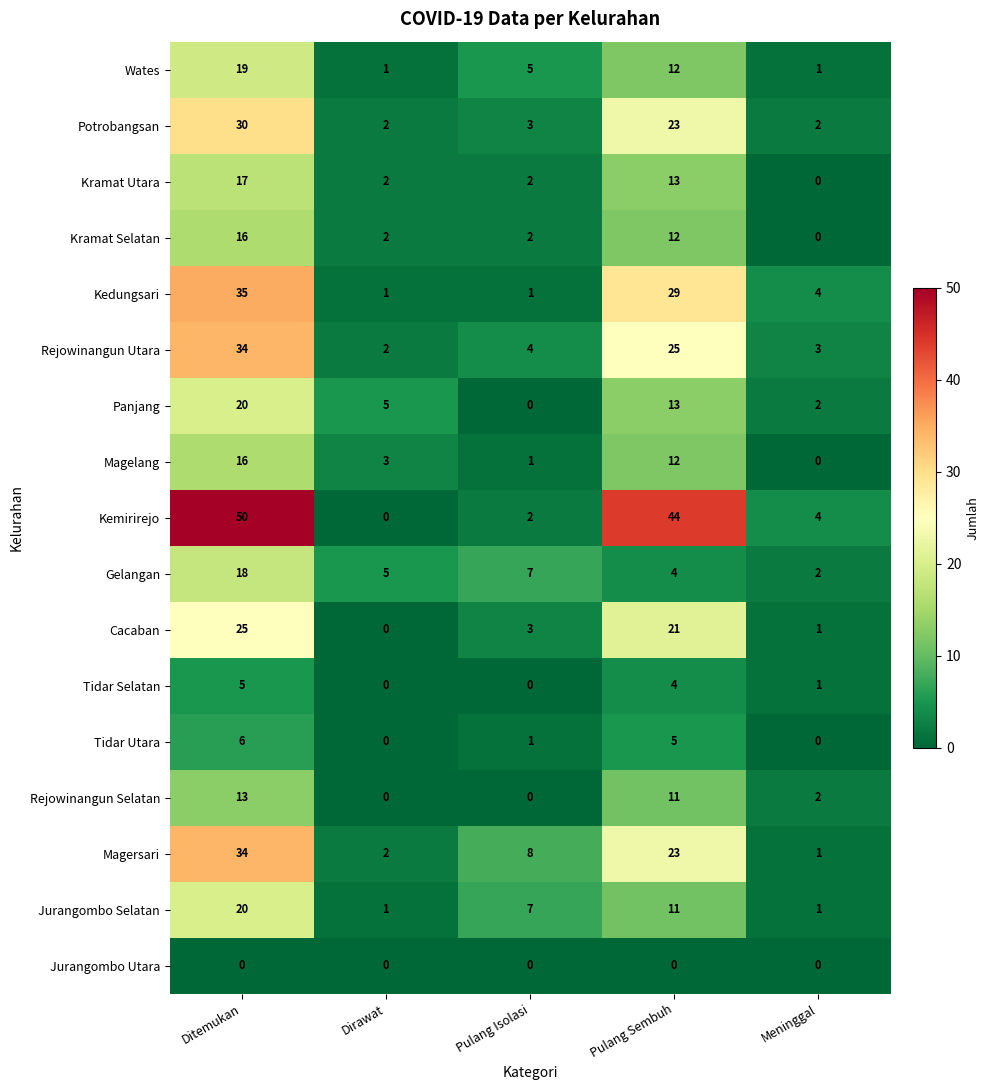

What is the sum of all Kemirirejo values?

100